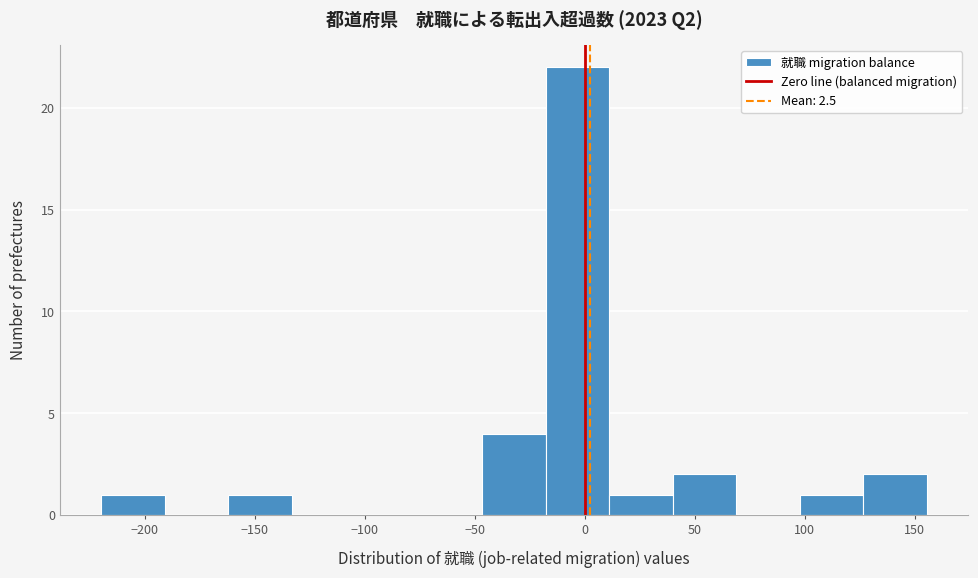

Reading left to right, list every bar in this chart as the range it spans on the x-axis followed by its height. Neither the bar edges nor the heights are printed on the chart, so give them approximately, as read against the axes.

-220 to -190: 1
-190 to -160: 0
-160 to -135: 1
-135 to -105: 0
-105 to -75: 0
-75 to -45: 0
-45 to -20: 4
-20 to 10: 22
10 to 40: 1
40 to 70: 2
70 to 100: 0
100 to 125: 1
125 to 155: 2